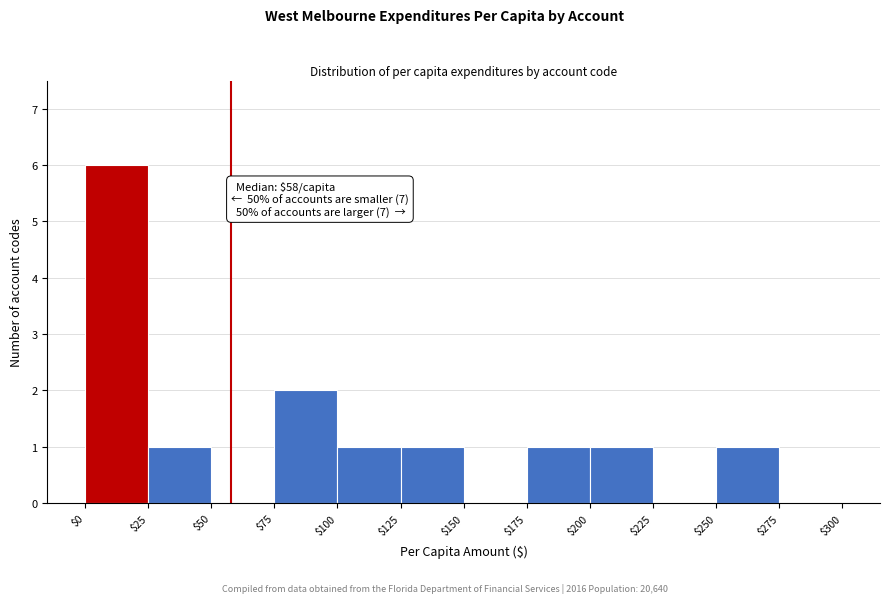

Which range on the x-axis has the tallest bar?

$0 to $25